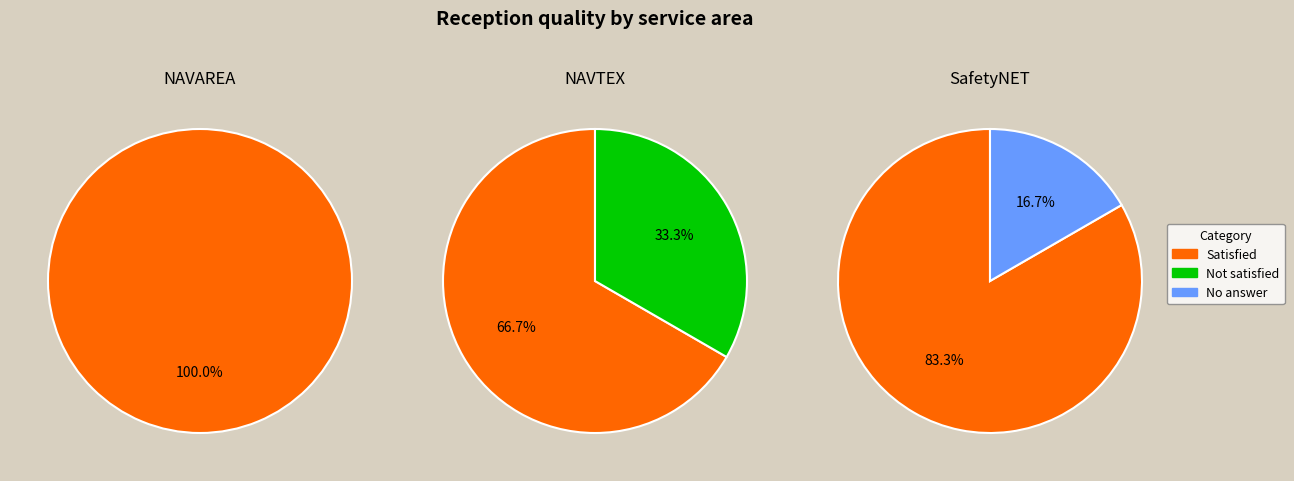

Rank the categories by NAVAREA value from highest to lowest.

Satisfied, Not satisfied, No answer